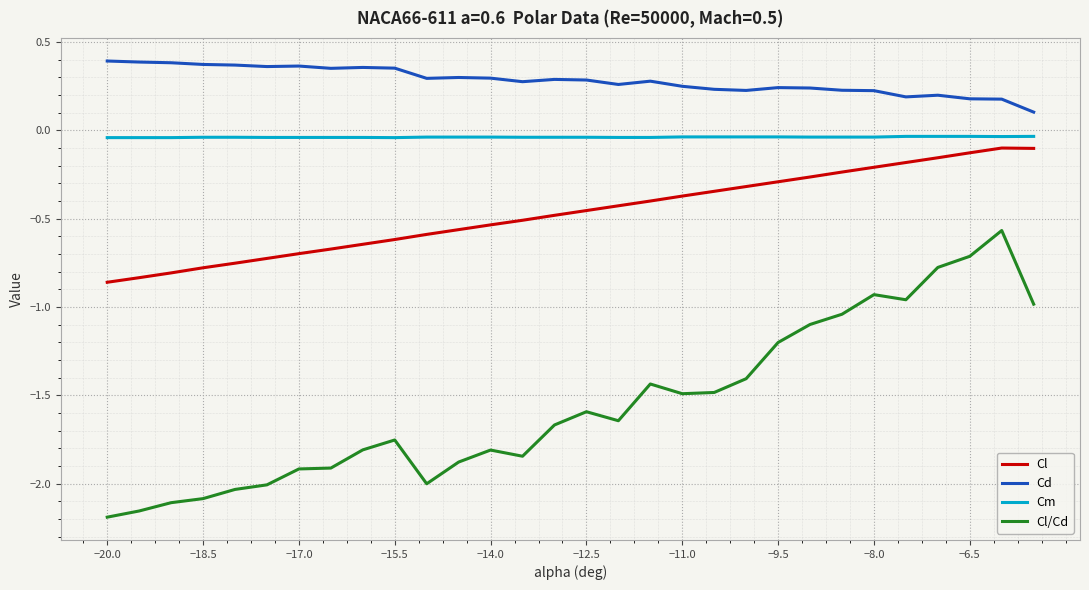

True or false: Cl and Cd cross at least once.

False